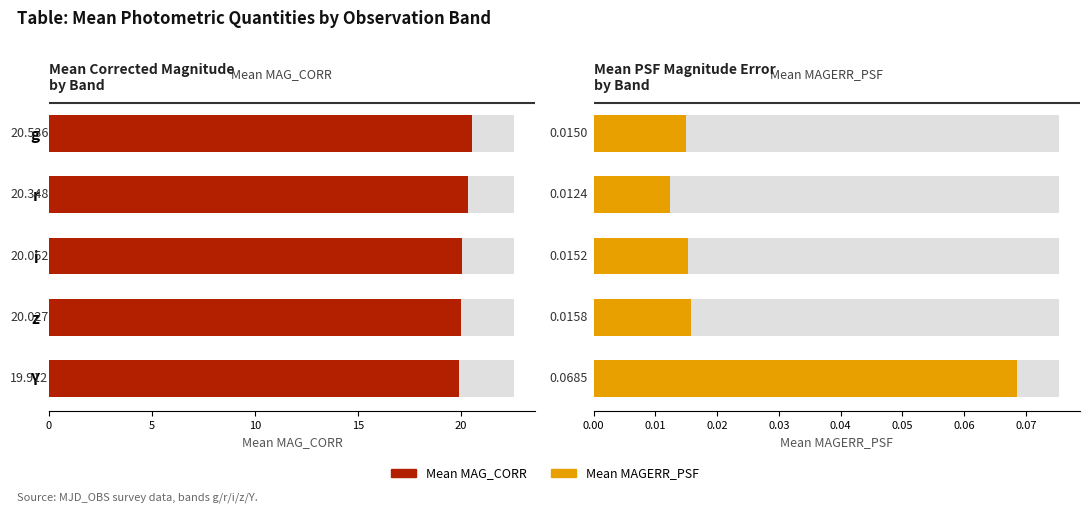

How many categories are shown in the chart?

5